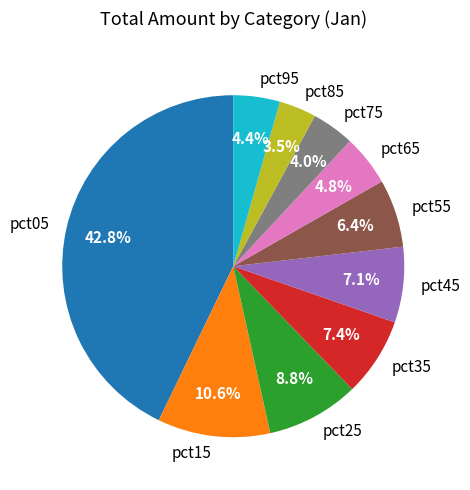

Does pct15 account for over 50% of the chart?

No